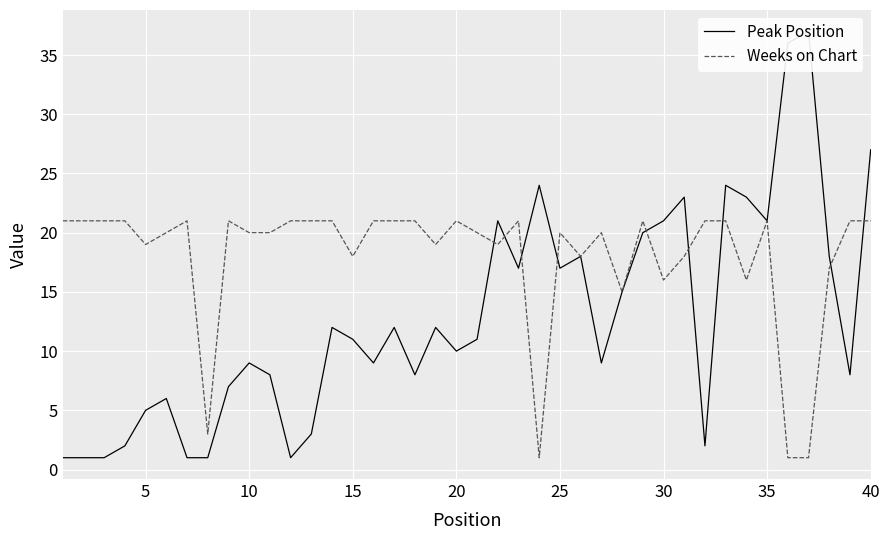

What is the highest value of the Weeks on Chart series?

21